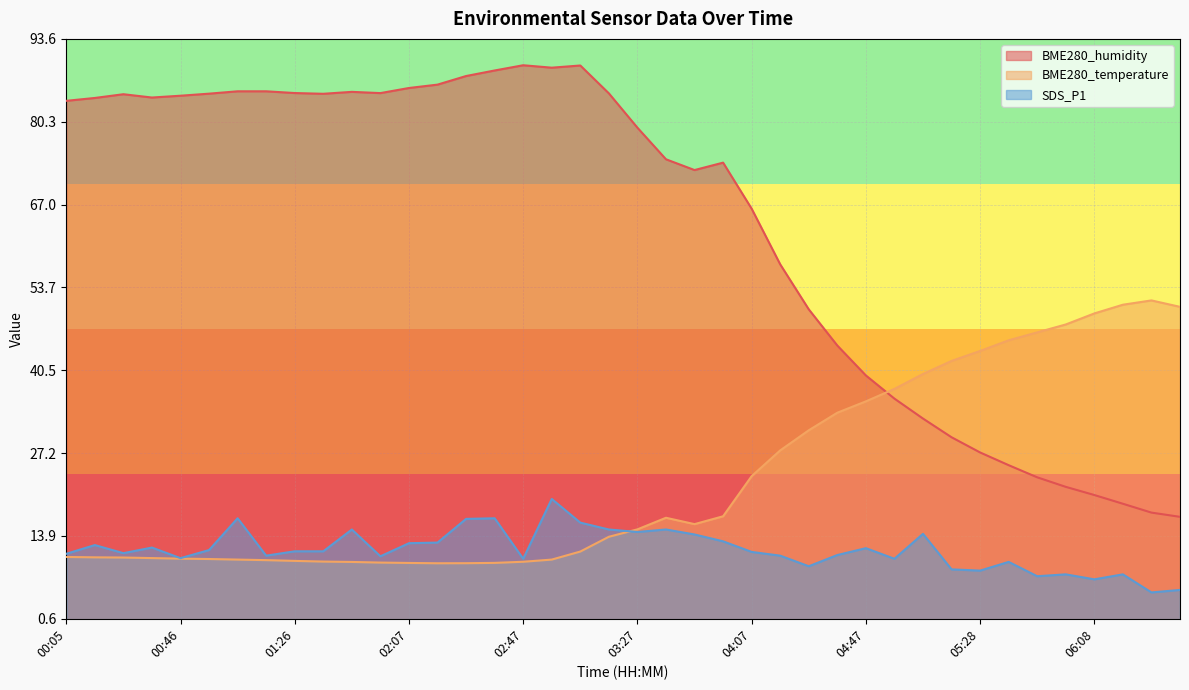

Reading left to right, extract all data points from this chart.

BME280_humidity: 83.7	84.2	84.8	84.2	84.5	84.8	85.2	85.2	84.9	84.8	85.1	84.9	85.8	86.3	87.7	88.6	89.4	89.0	89.4	84.9	79.4	74.3	72.6	73.8	66.4	57.5	50.2	44.4	39.6	35.9	32.7	29.7	27.3	25.2	23.3	21.7	20.4	19.0	17.6	16.9
BME280_temperature: 10.5	10.4	10.4	10.3	10.2	10.2	10.1	10.0	9.9	9.8	9.7	9.6	9.5	9.5	9.5	9.5	9.7	10.1	11.4	13.7	14.9	16.8	15.8	17.0	23.5	27.6	30.8	33.6	35.5	37.5	39.9	42.0	43.5	45.3	46.5	47.8	49.6	51.0	51.7	50.6
SDS_P1: 11.0	12.4	11.1	12.0	10.3	11.6	16.7	10.7	11.4	11.4	14.9	10.6	12.7	12.8	16.6	16.7	10.2	19.8	16.0	14.9	14.5	14.9	14.1	13.0	11.3	10.7	9.0	10.8	11.9	10.2	14.2	8.5	8.3	9.7	7.4	7.7	6.9	7.7	4.8	5.2